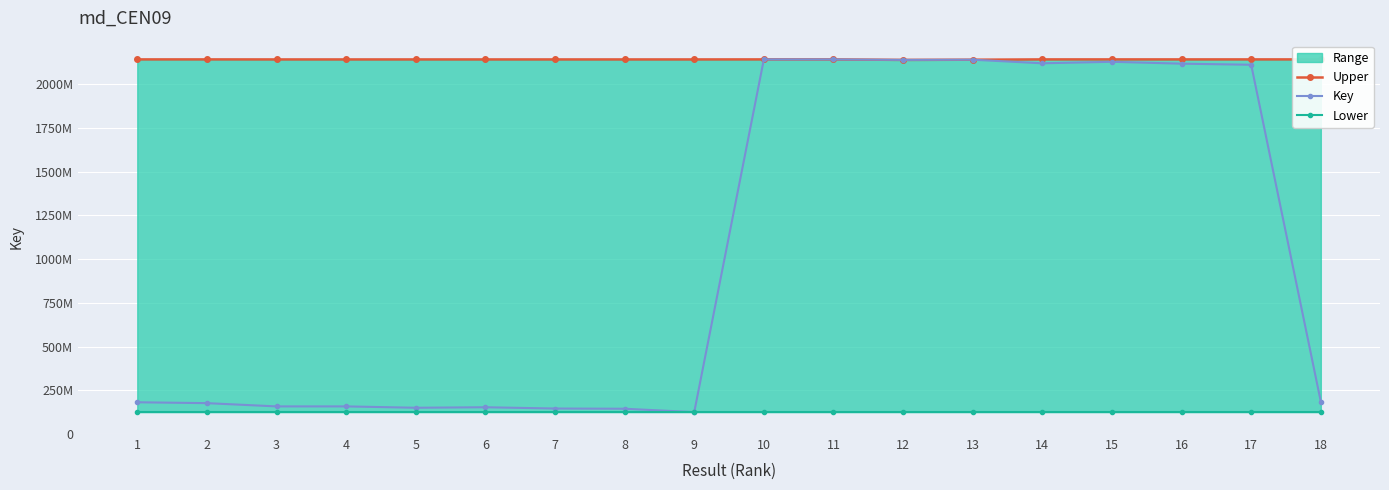

Which label corresponds to the largest value in the chart?

1